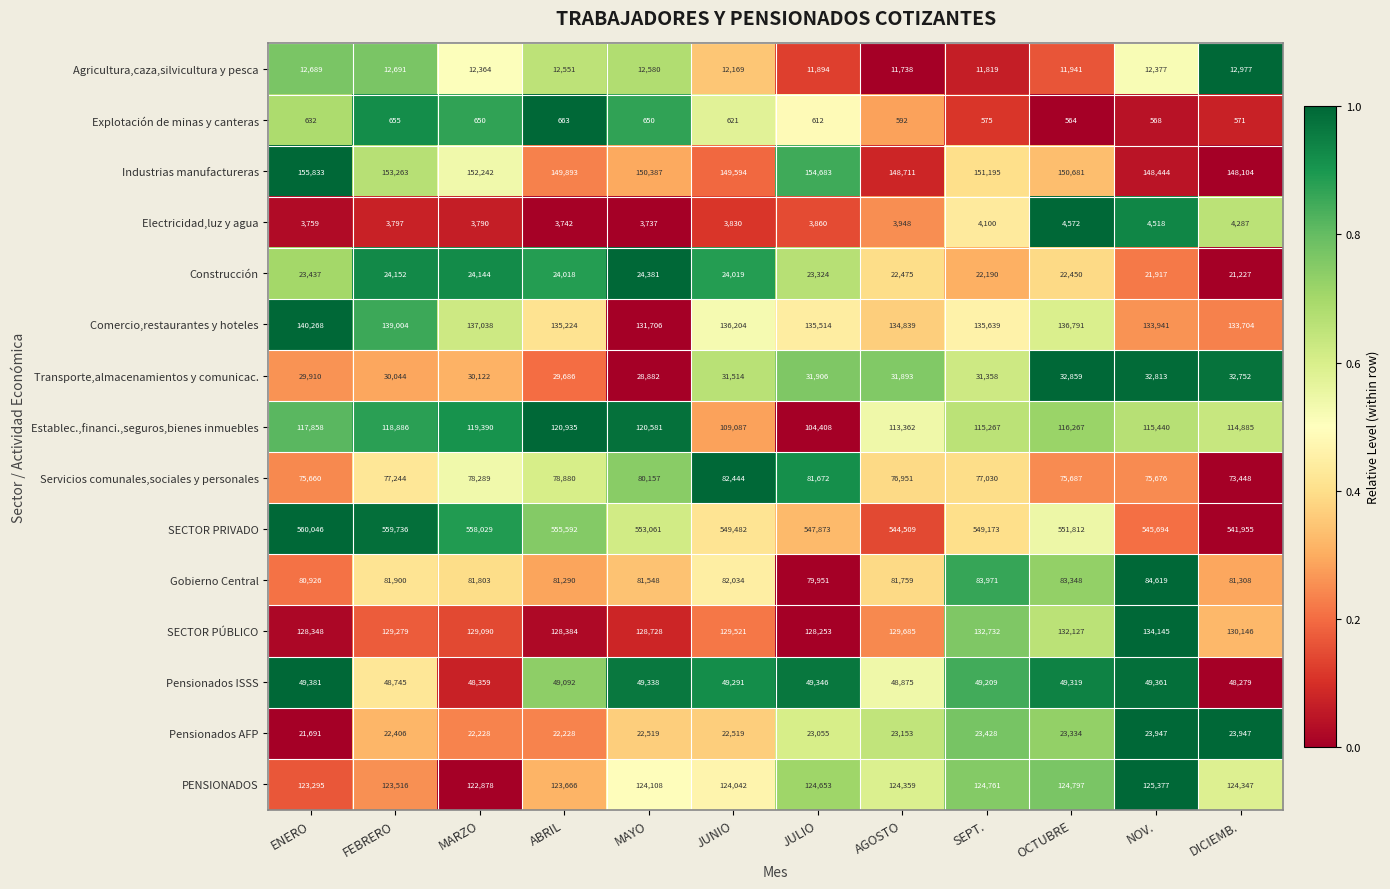

At which category is the sum across all series the highest?

FEBRERO